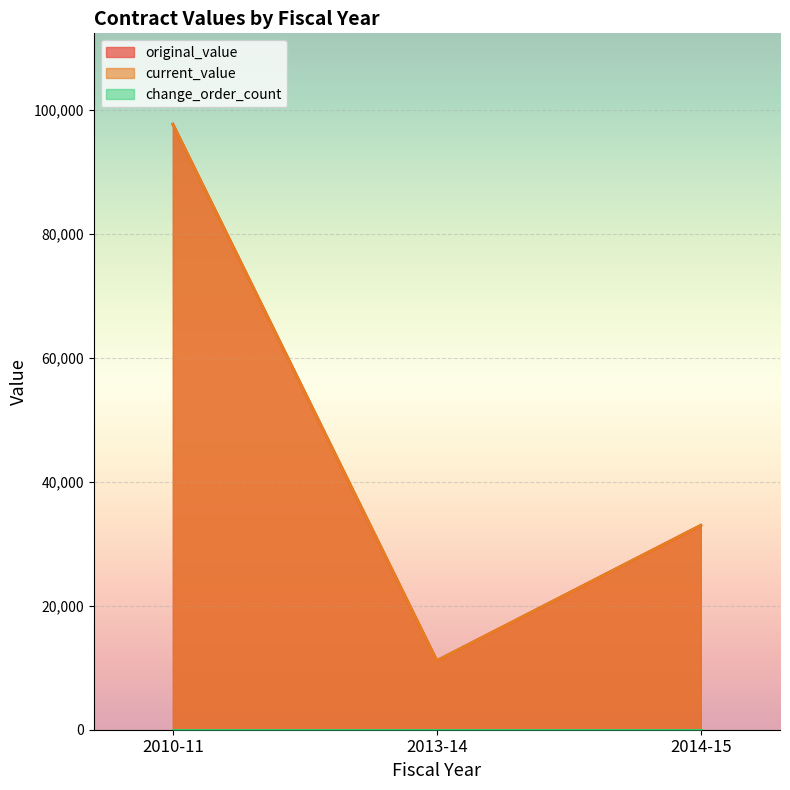

Is it true that current_value equals 97724.1 at 2010-11?

True